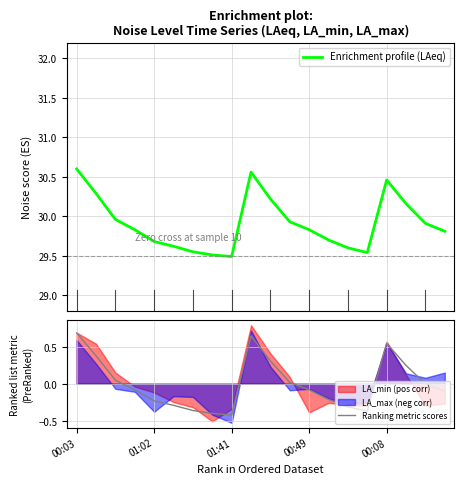

Is it true that Enrichment profile (LAeq) equals 46.7 at 5?

False